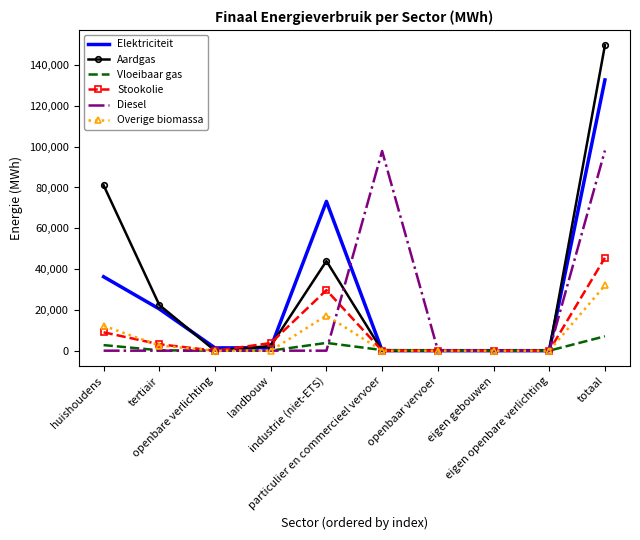

Which series has the largest range (max minus min)?

Aardgas